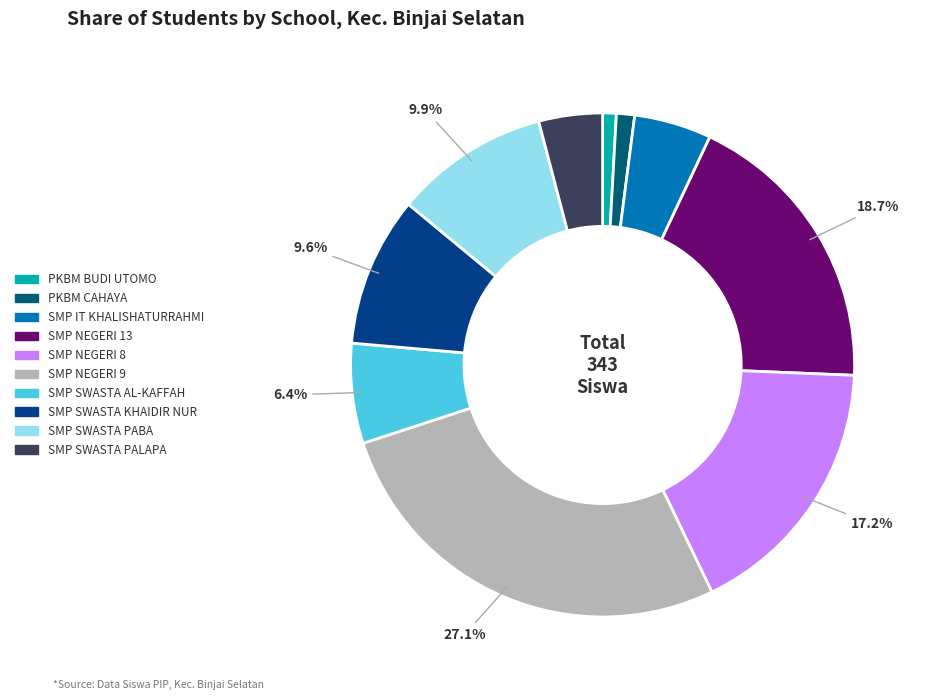

Is there a majority slice in this chart?

No